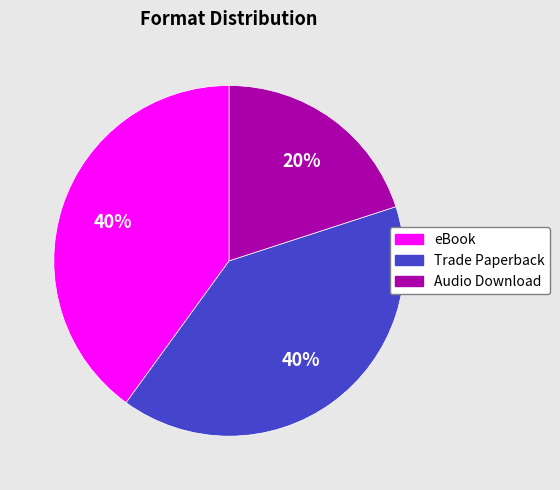

To the nearest percent, what percentage of the pie is Trade Paperback?

40%